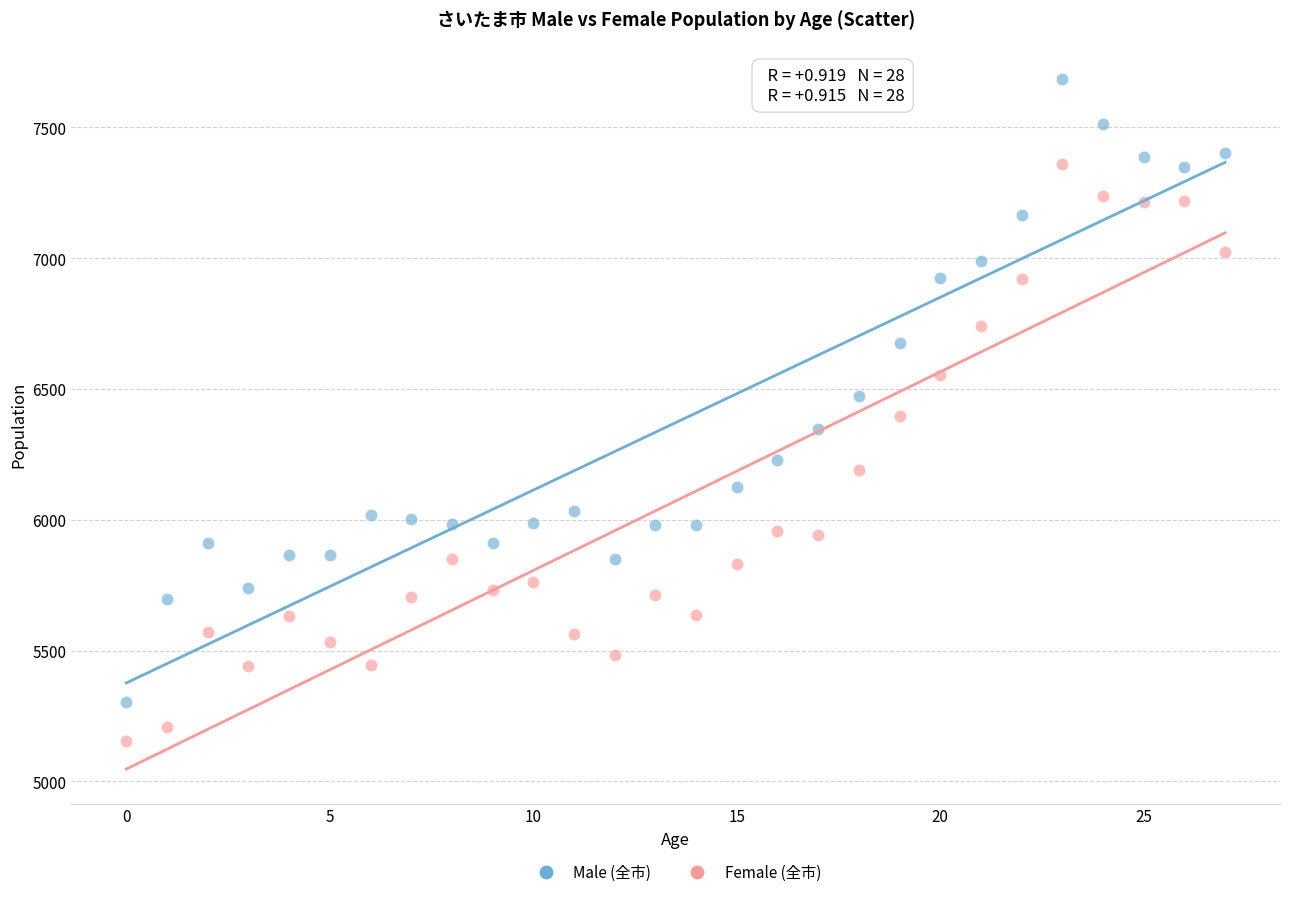

Across all data points, what is the range of Y values (max minus min)?

2532